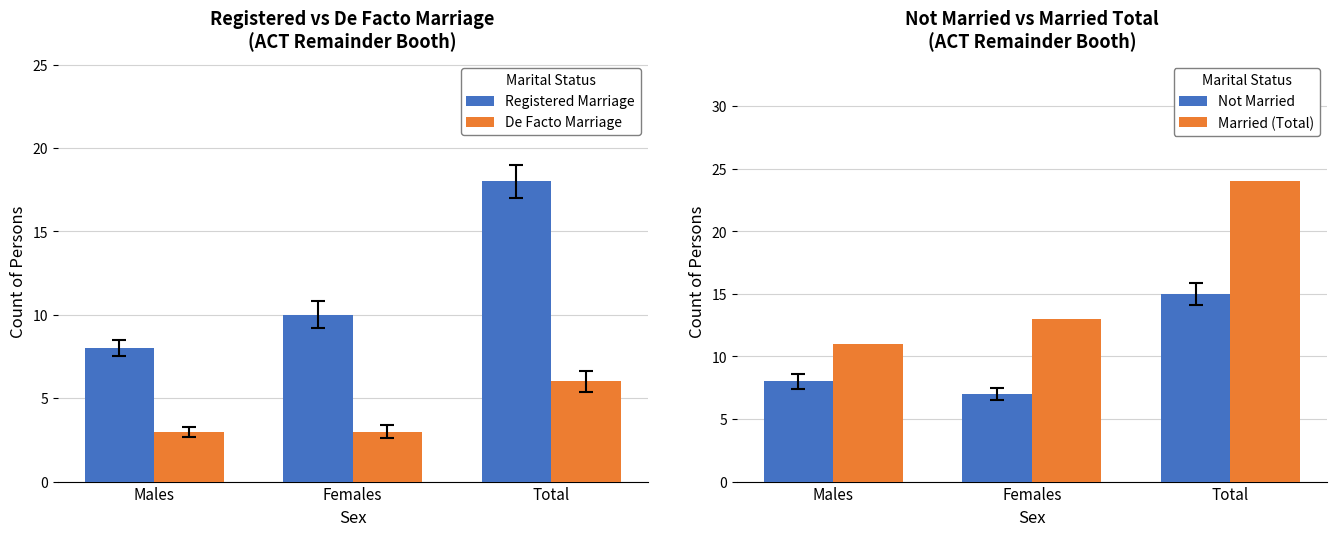

Which category has the highest value in the Registered Marriage series?

Total